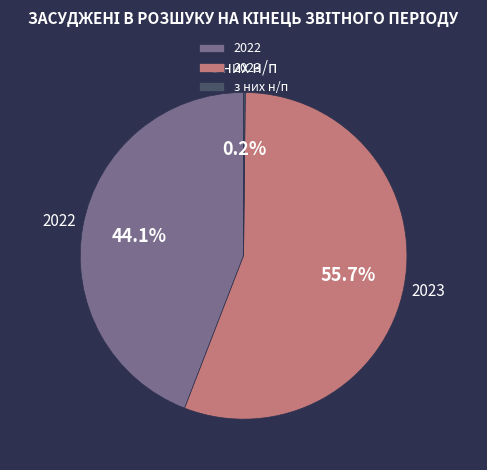

What is the ratio of the value at 2023 to the value at 2022?

1.3